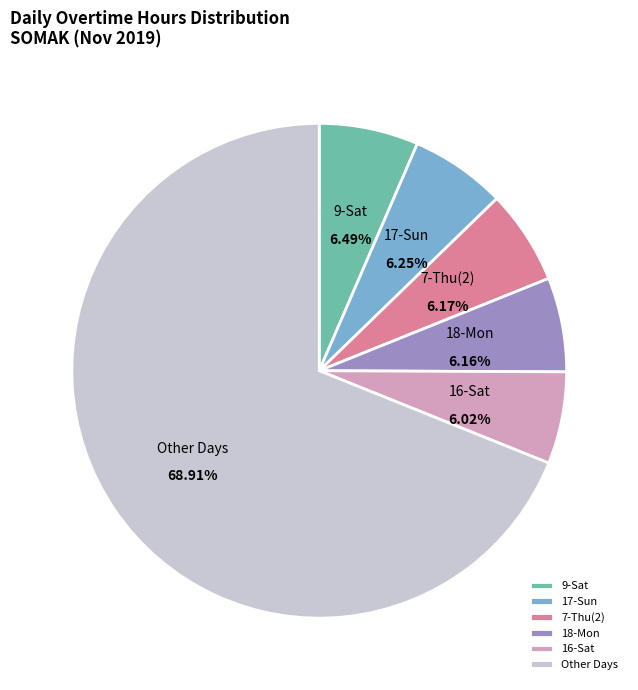

To the nearest percent, what portion does 18-Mon represent?

6%